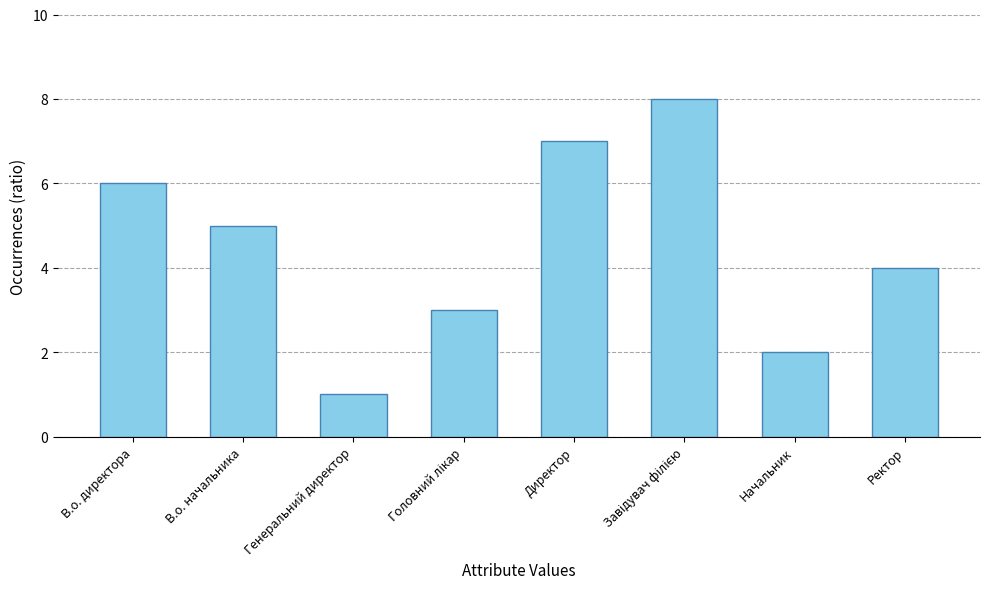

Reading right to left, what are all the values shown in this chart?

4	2	8	7	3	1	5	6